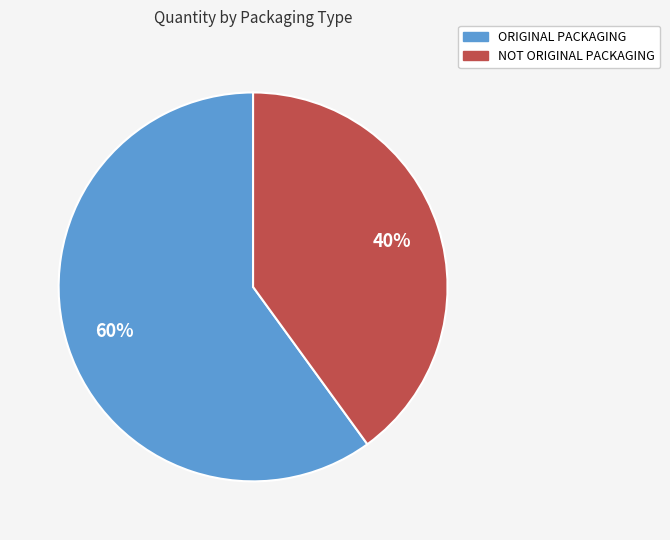

Does NOT ORIGINAL PACKAGING account for over 50% of the chart?

No